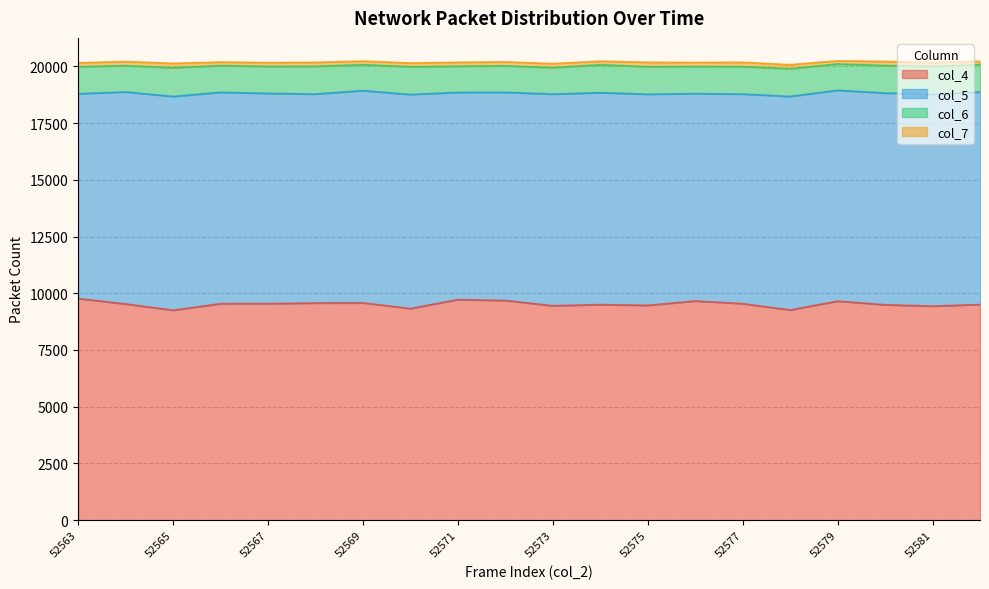

What is the total value across all series at 52565?

20128